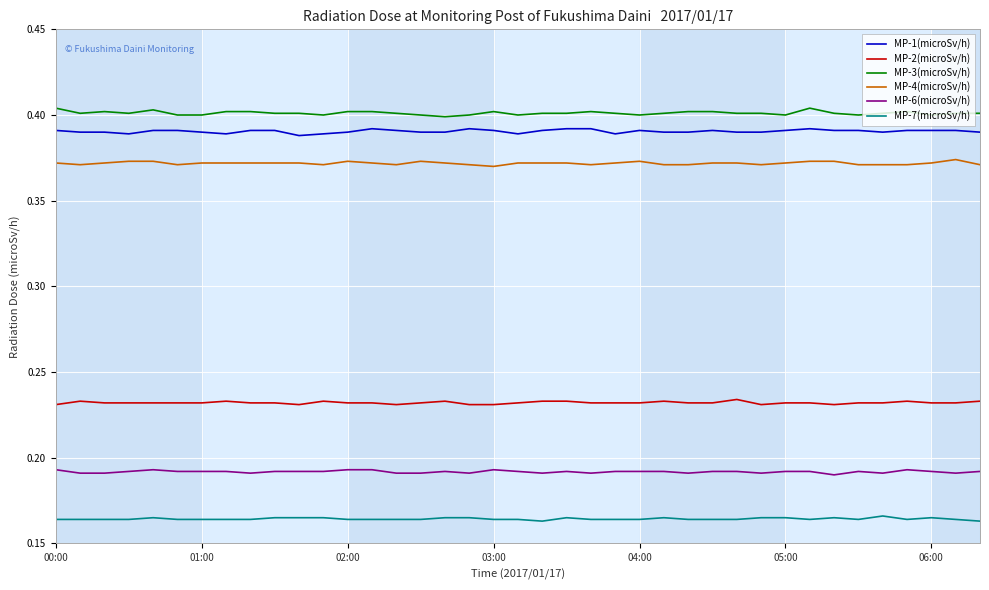

True or false: MP-2(microSv/h) and MP-6(microSv/h) cross at least once.

False